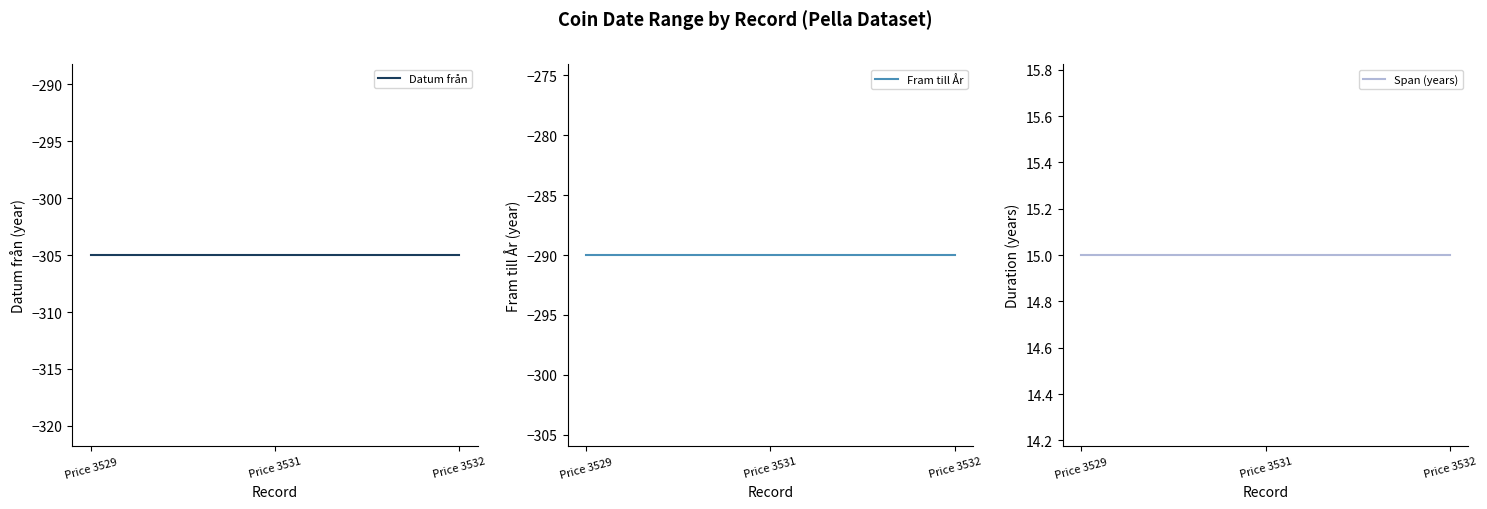

How many categories are shown in the chart?

3